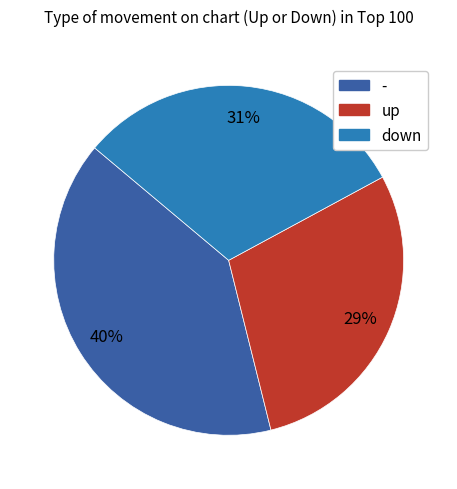

Which slice is the largest?

-